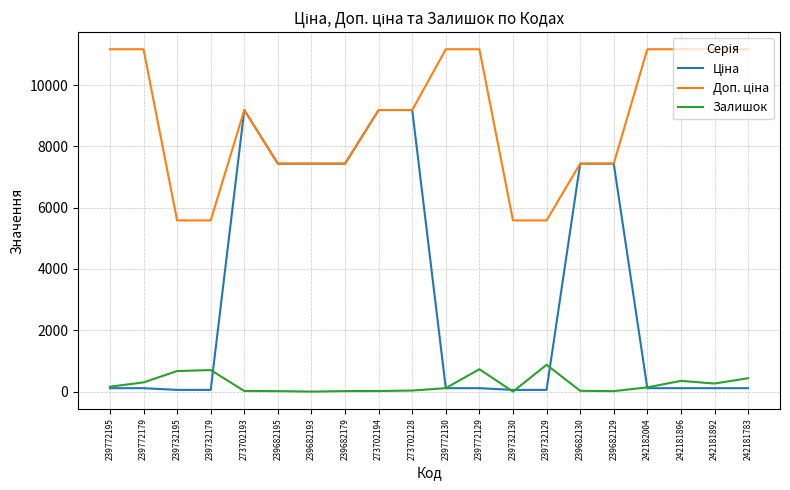

The Залишок series shows 436.0 at 242181783. True or false?

True